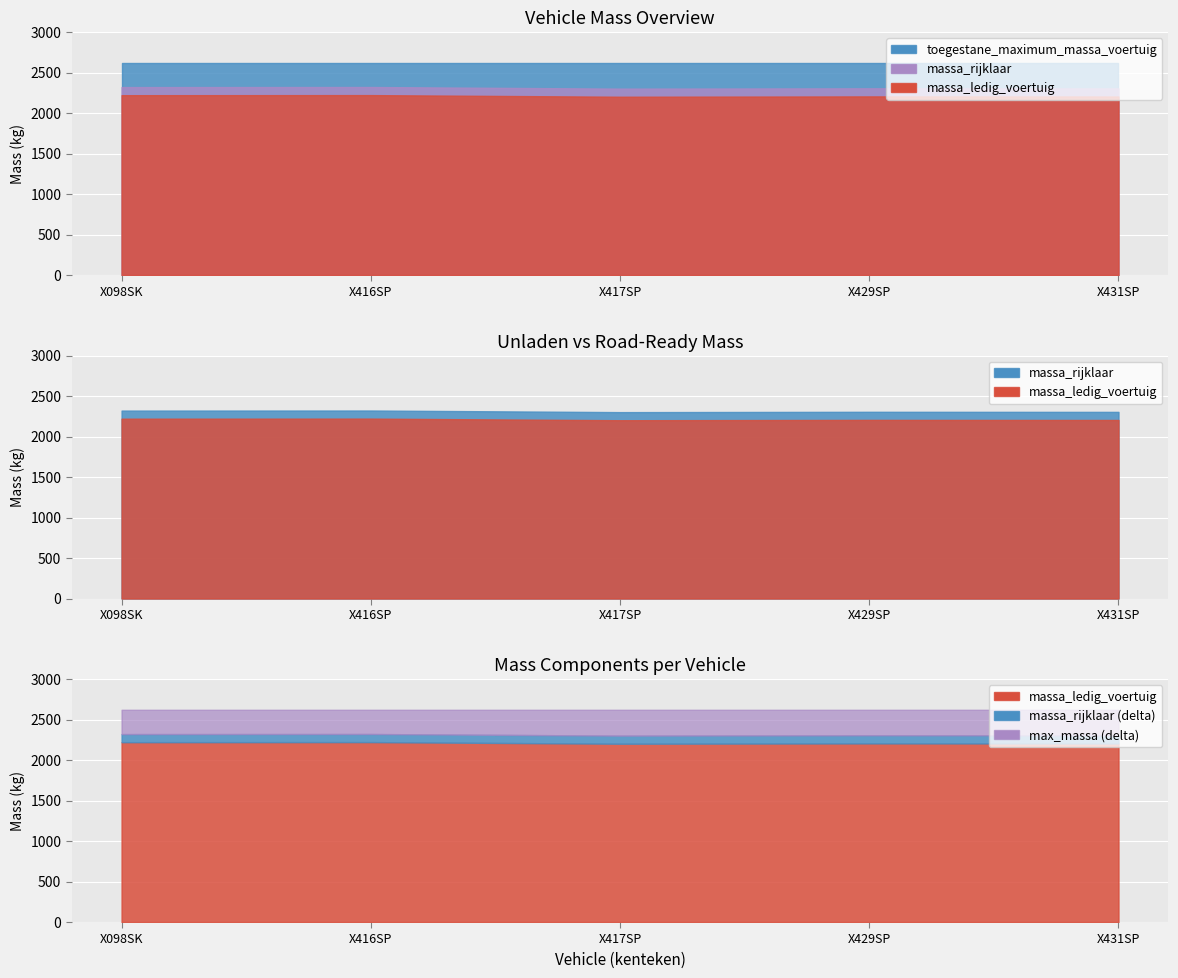

Where is the first local maximum for massa_ledig_voertuig?

X416SP